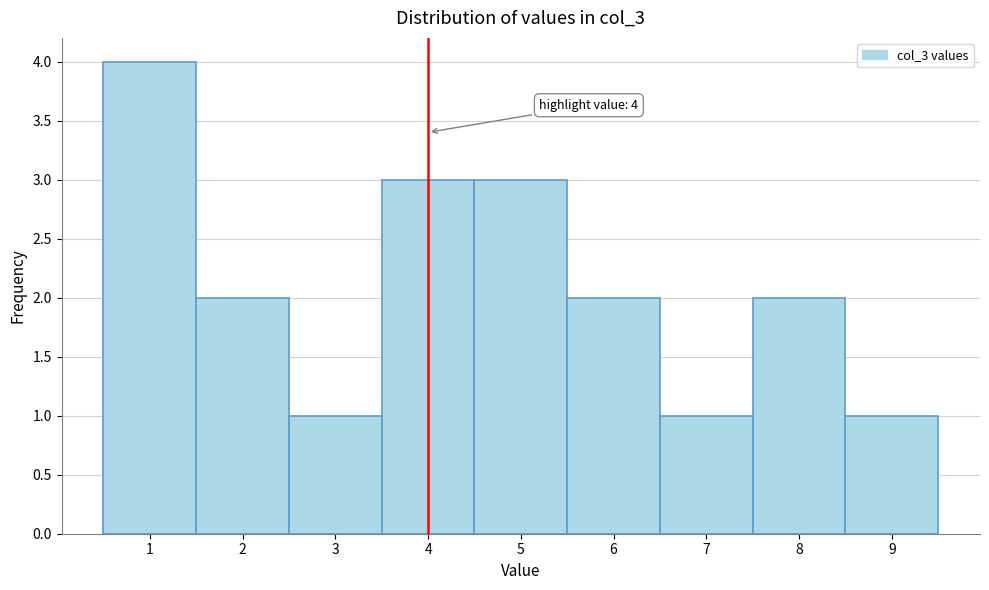

Over which range of the x-axis is the bar tallest?

0.5 to 1.5